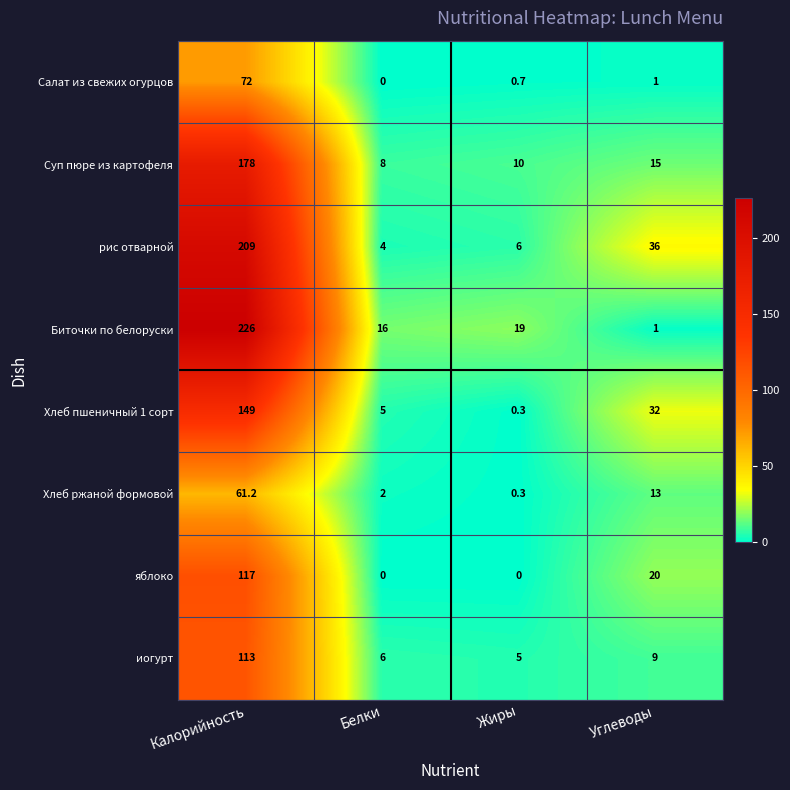

Which series has the widest spread of values?

Биточки по белоруски